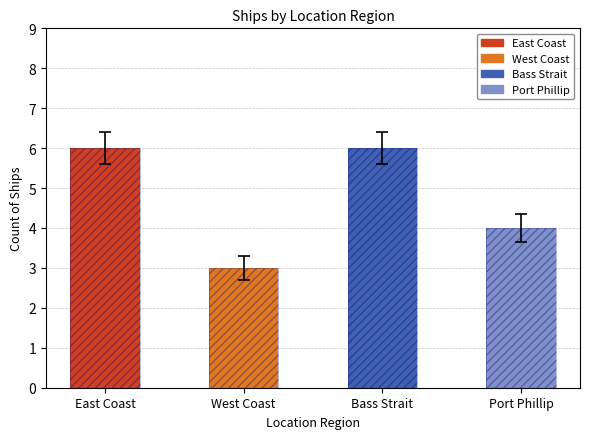

What is the sum of all Ship Count values?

19